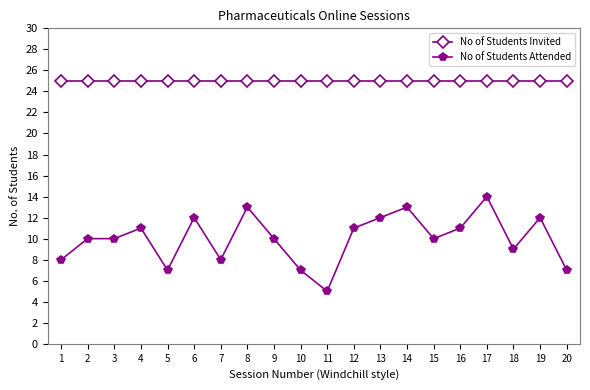

List the series in order of their peak value, highest first.

No of Students Invited, No of Students Attended